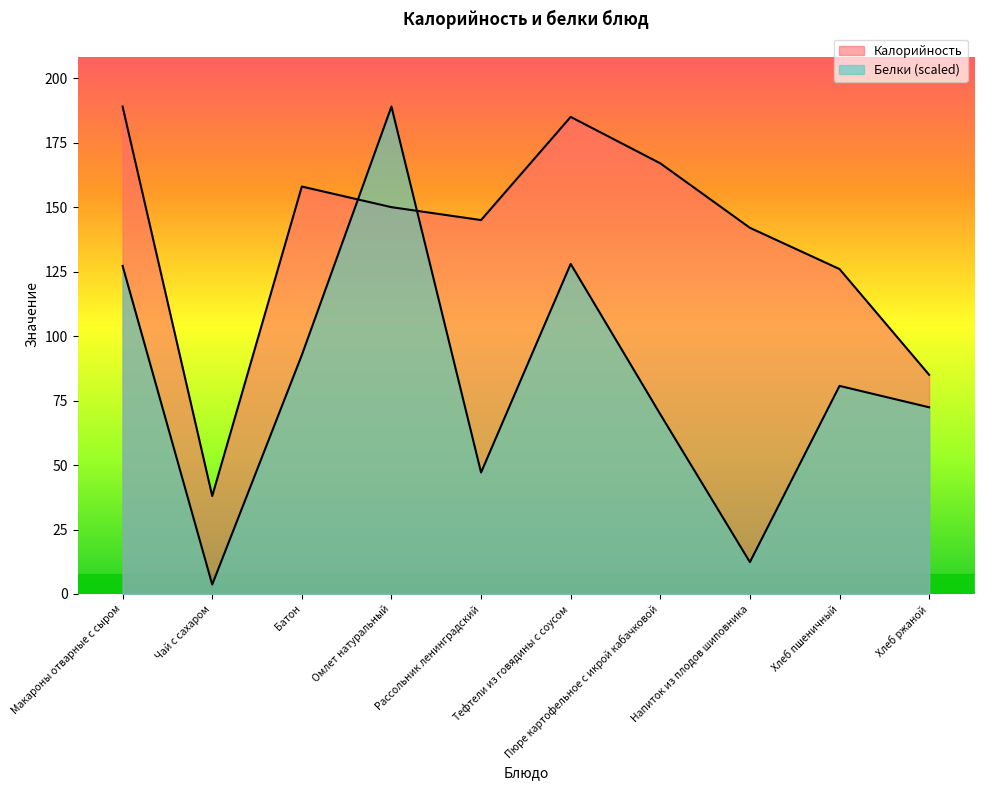

Is it true that Калорийность equals 110.7 at Хлеб ржаной?

False